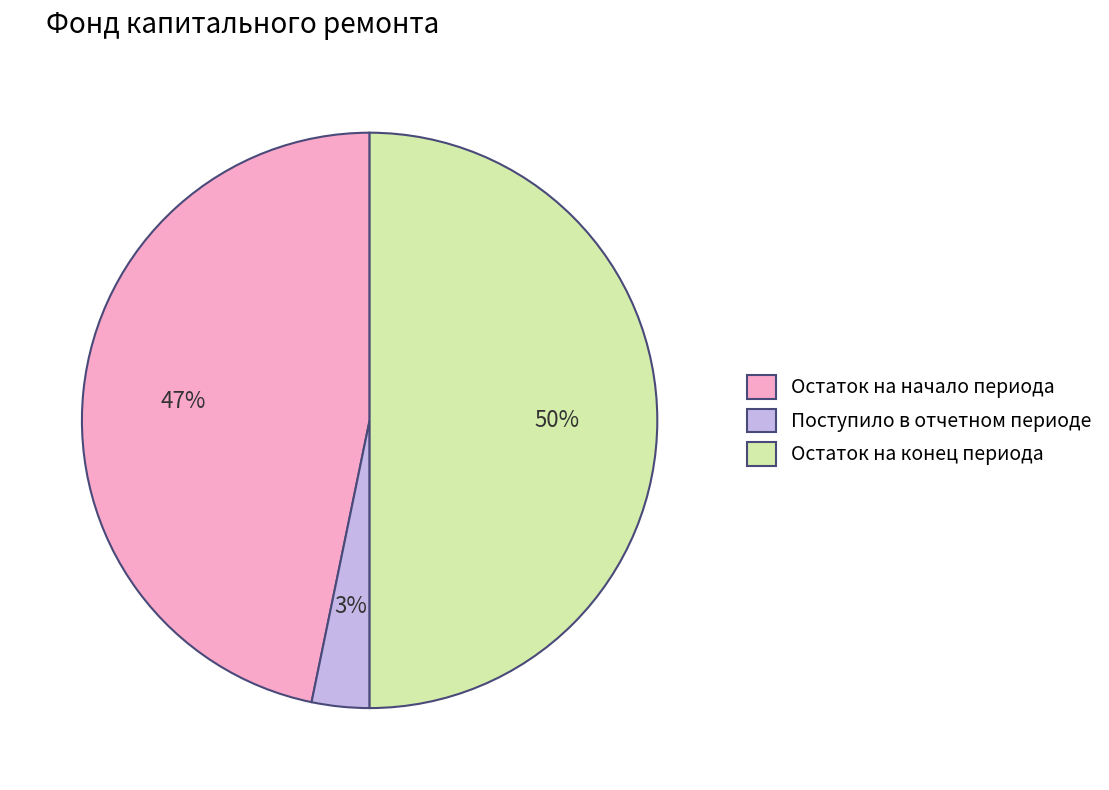

True or false: Остаток на конец периода accounts for 35% of the total.

False